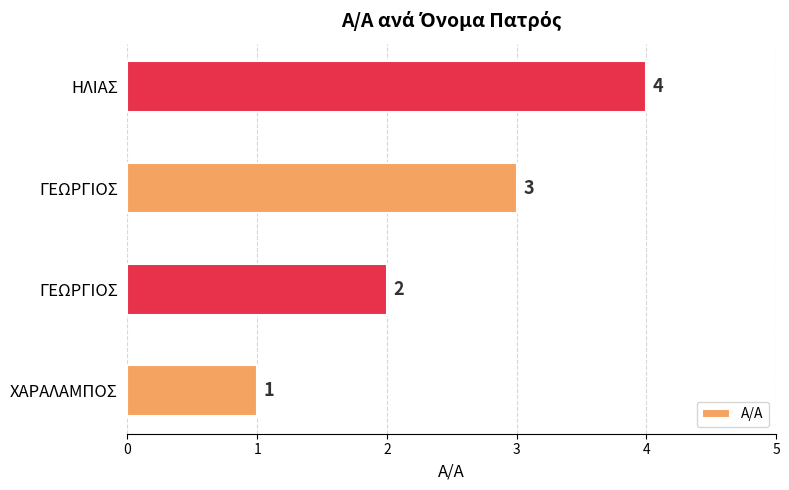

What is the difference between the maximum and minimum values?

3